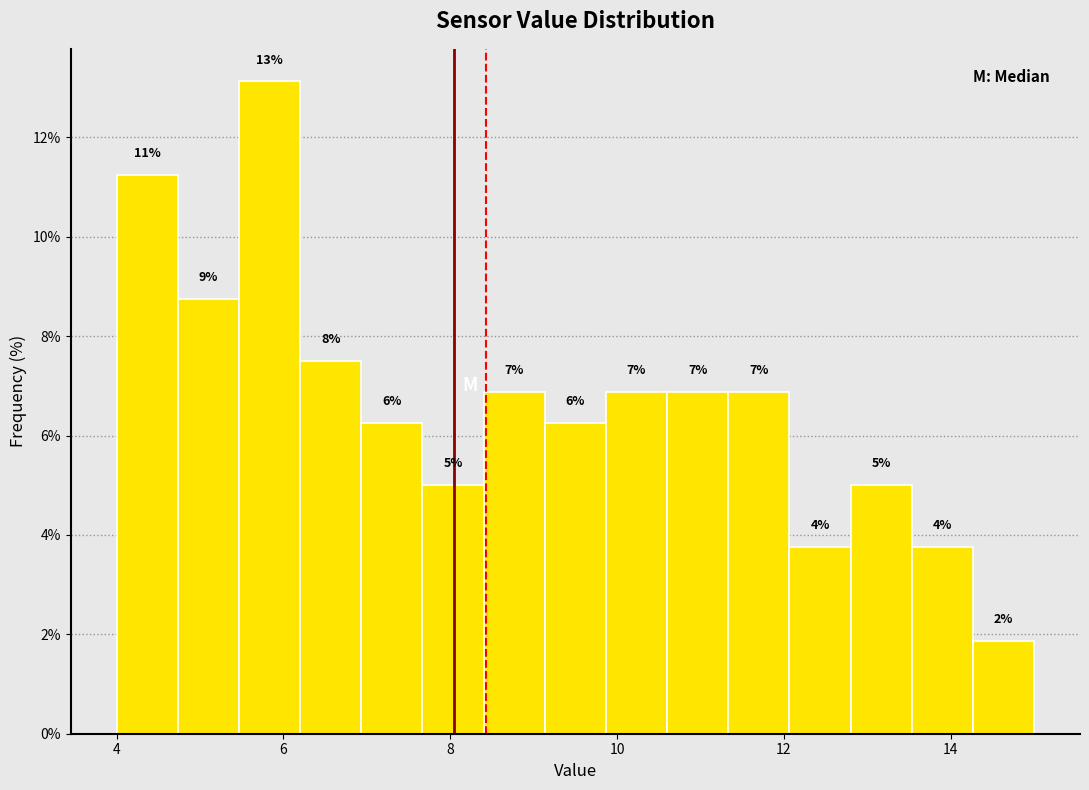

Read against the x-axis, roughly where is the centre of the tallest bar?

5.8